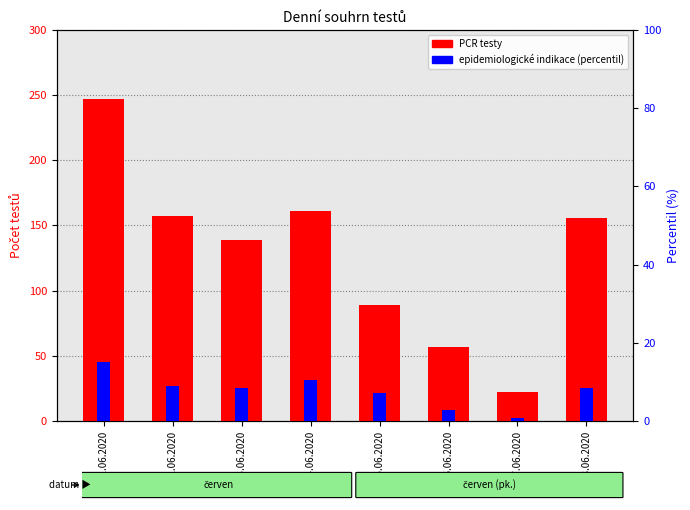

The value of Epidemiologické indikace (percentil) at 05.06.2020 is 7.3. True or false?

True